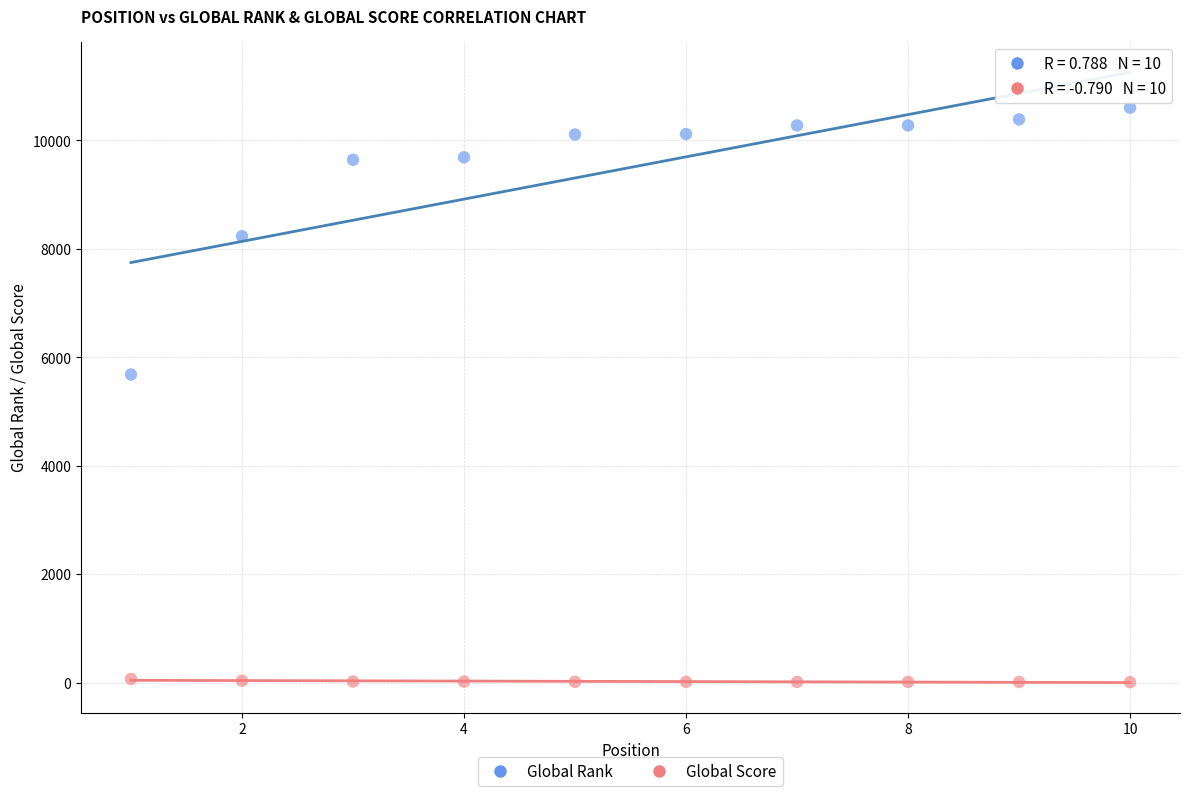

Across all data points, what is the range of X values (max minus min)?

9